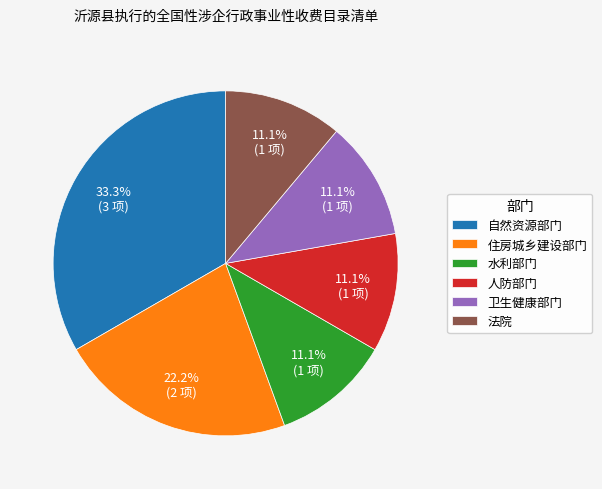

Do 法院 and 水利部门 together represent more than half of the pie?

No